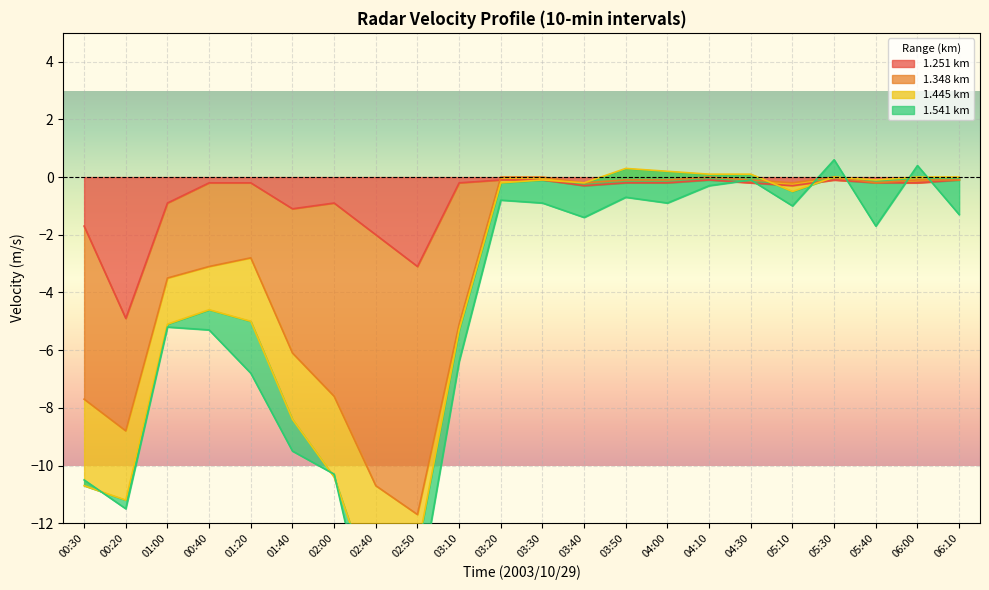

Which category has the lowest value in the 1.251 km series?

00:20